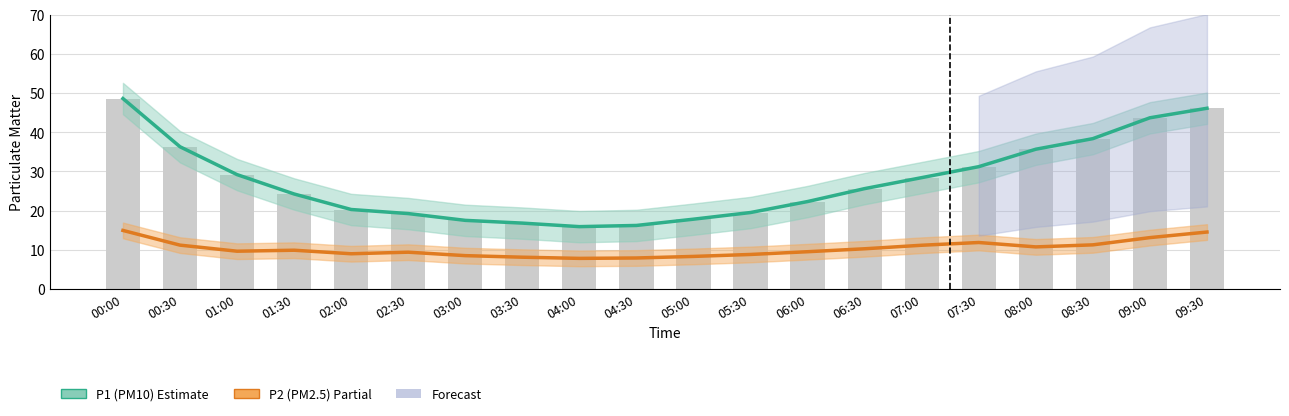

What is the spread (max minus min) of values at 07:30?

19.4